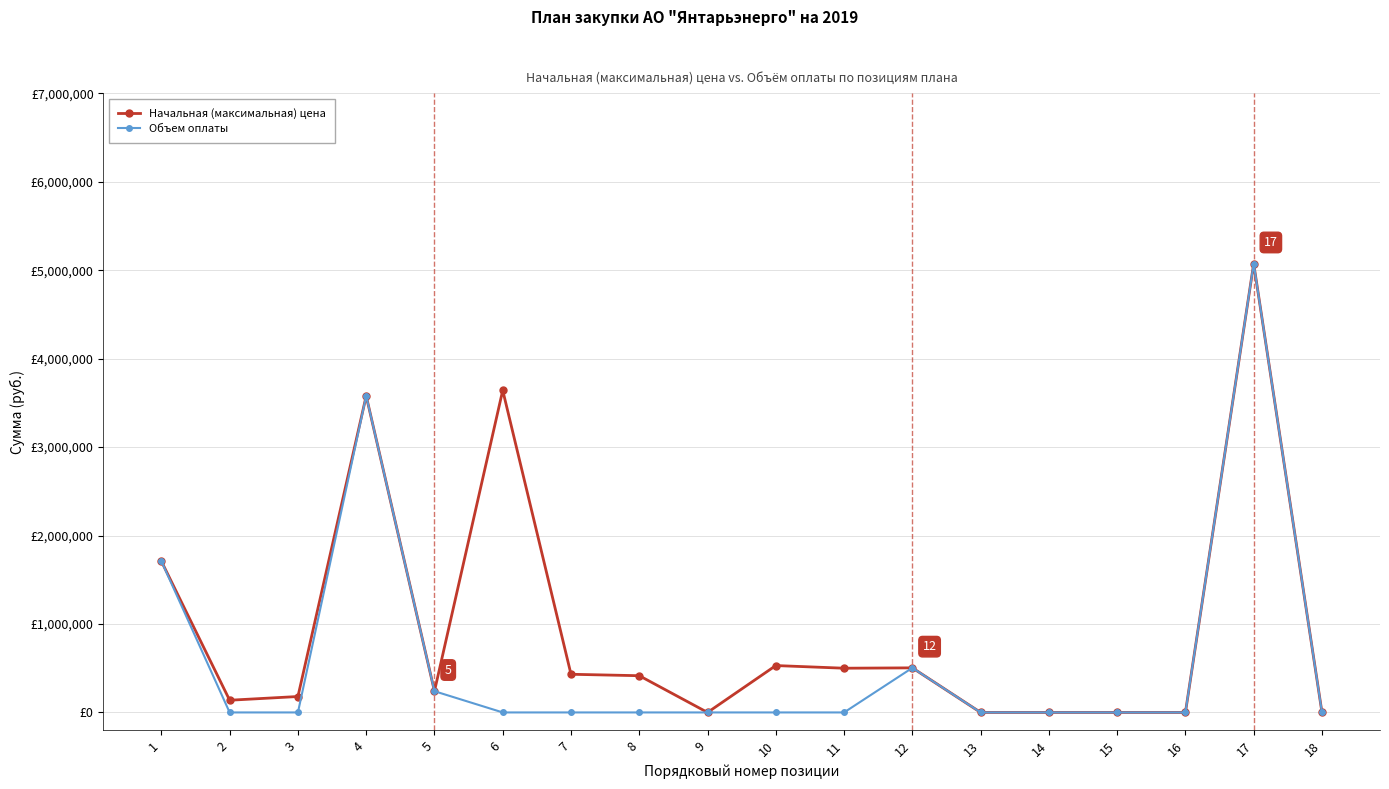

What are all the series names shown in the legend?

Начальная (максимальная) цена, Объем оплаты